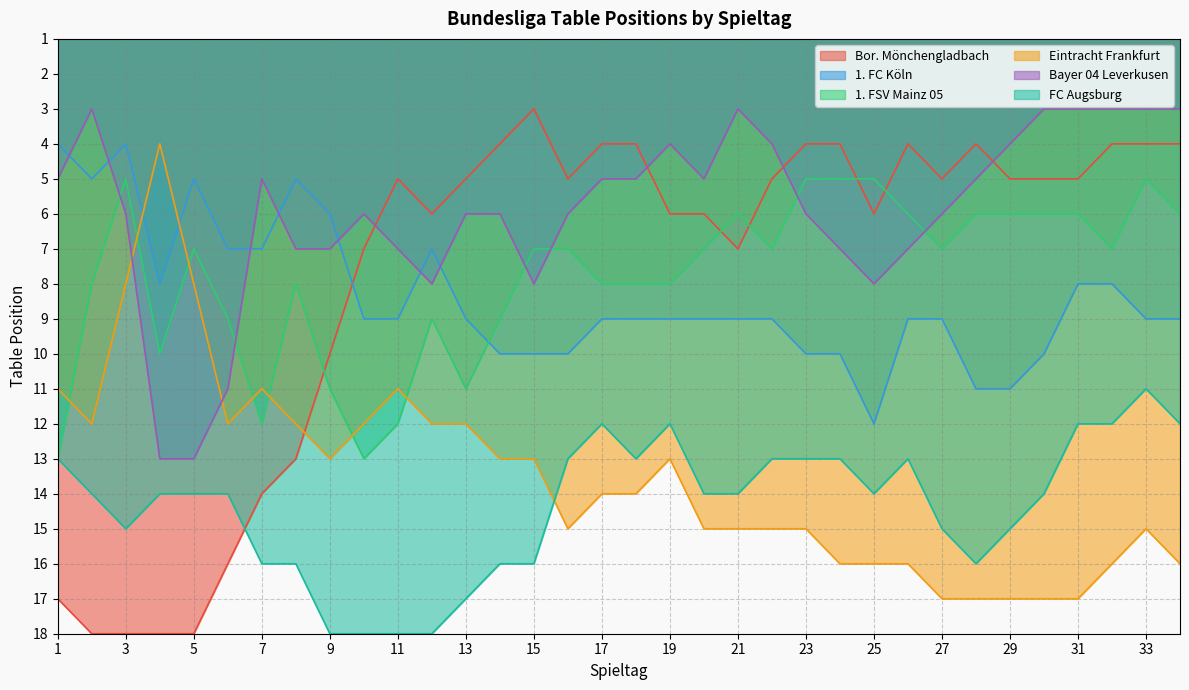

What is the sum of the FC Augsburg values at 5 and 3?

29